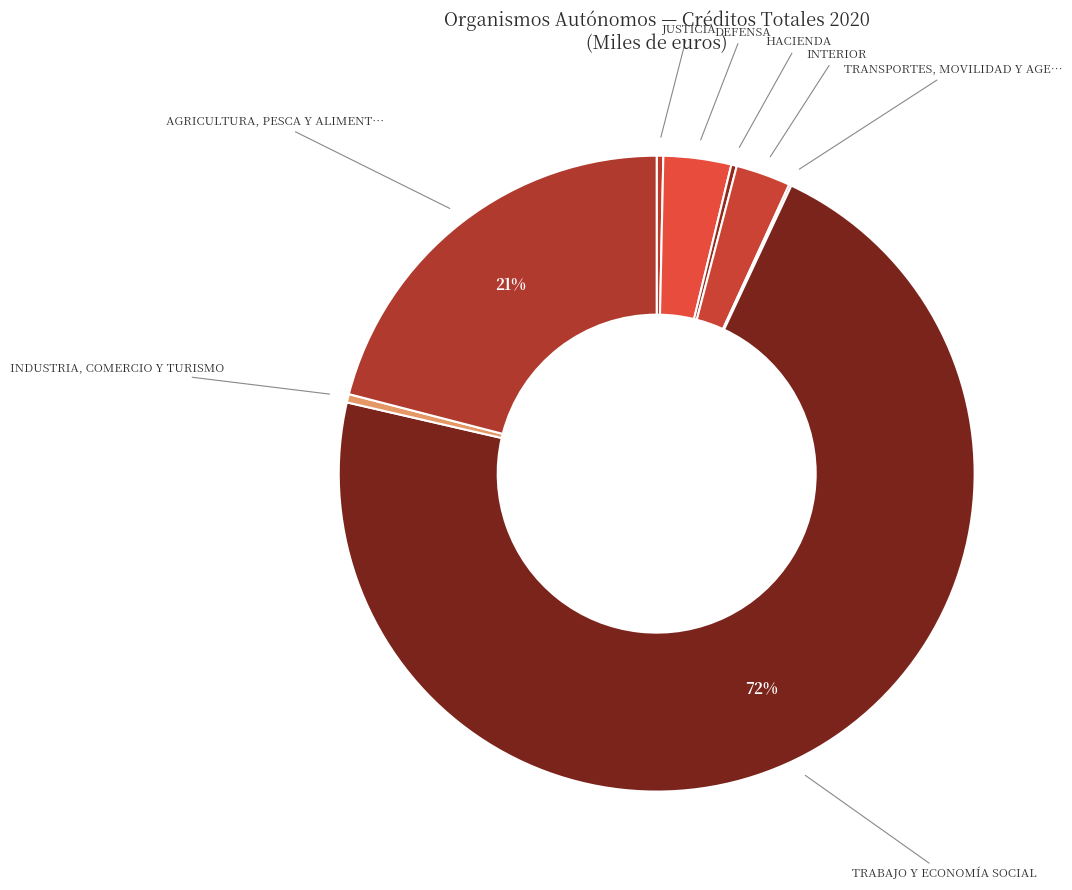

Rank the categories by value from lowest to highest.

TRANSPORTES, MOVILIDAD Y AGENDA URB., HACIENDA, JUSTICIA, INDUSTRIA, COMERCIO Y TURISMO, INTERIOR, DEFENSA, AGRICULTURA, PESCA Y ALIMENTACIÓN, TRABAJO Y ECONOMÍA SOCIAL